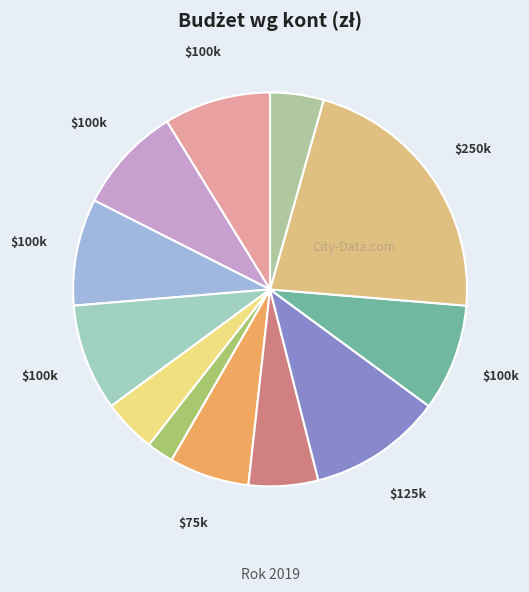

What is the smallest slice in the pie chart?

Wydatki dot. klientów